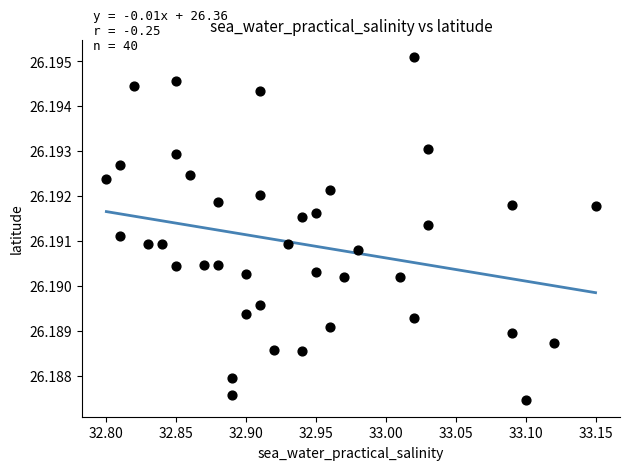

What is the range of X values (max minus min)?

0.4